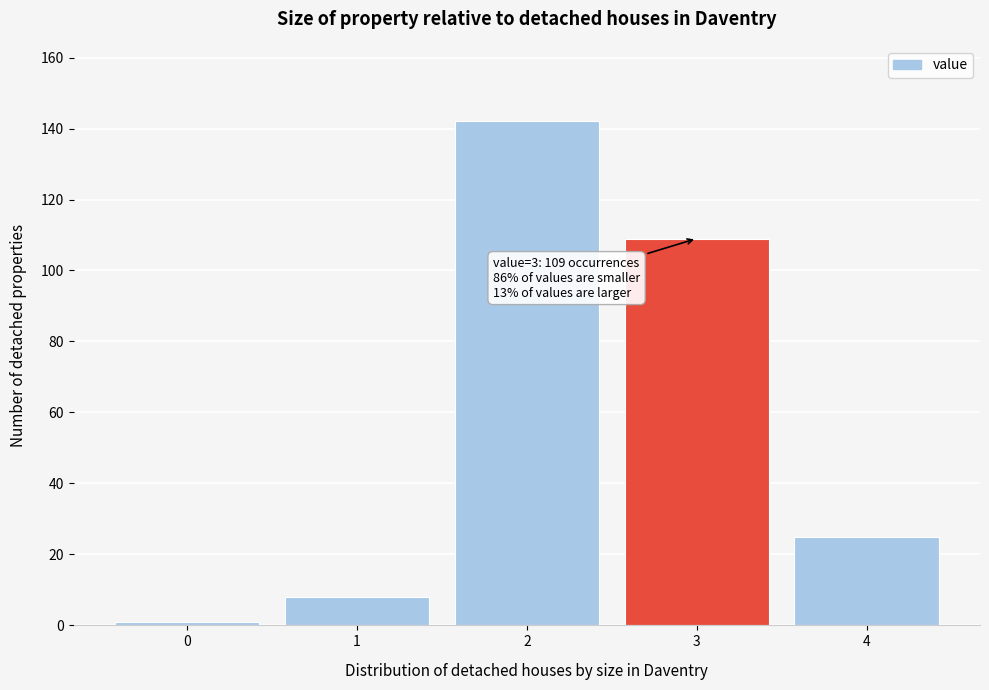

Reading left to right, what are all the values shown in this chart?

0=1	1=8	2=142	3=109	4=25